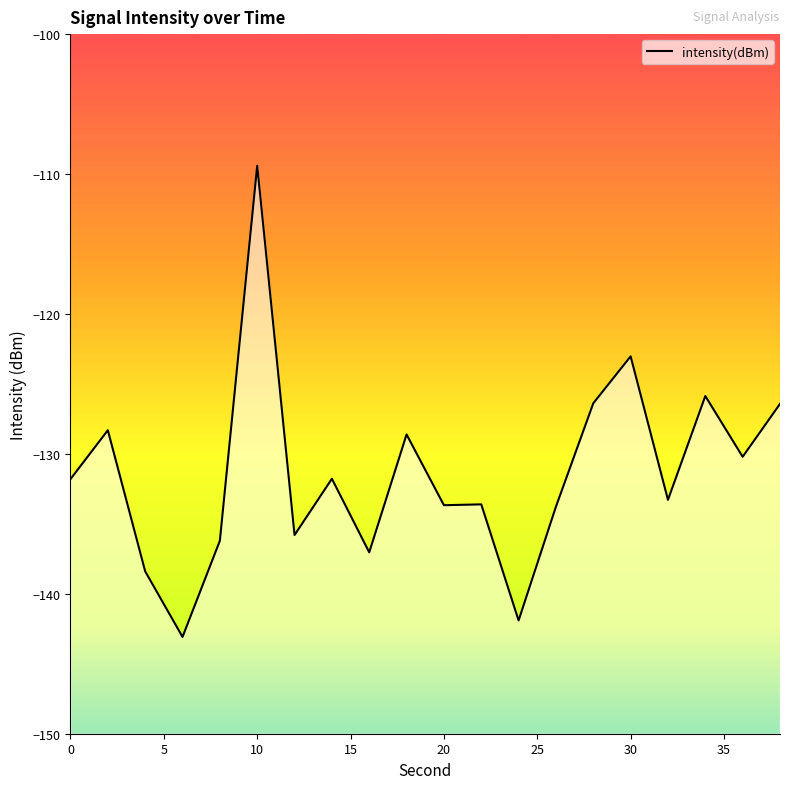

What is the difference between the maximum and minimum values?

33.7